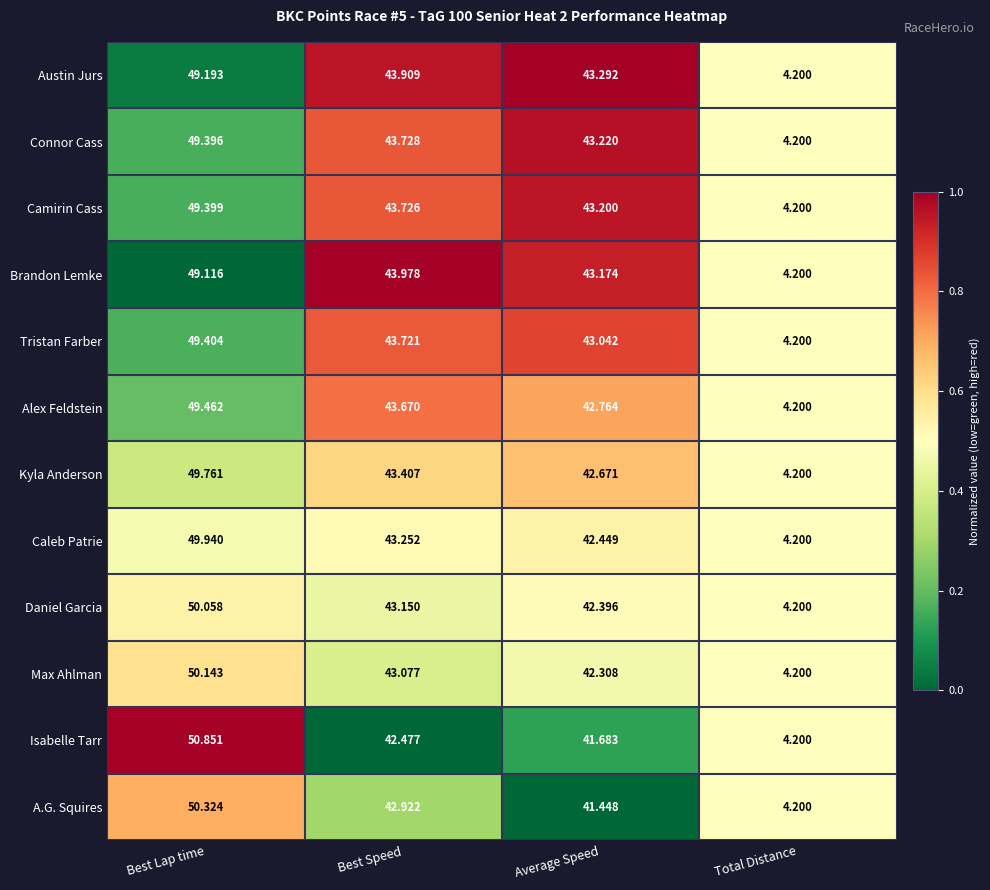

Which series has the largest range (max minus min)?

Isabelle Tarr